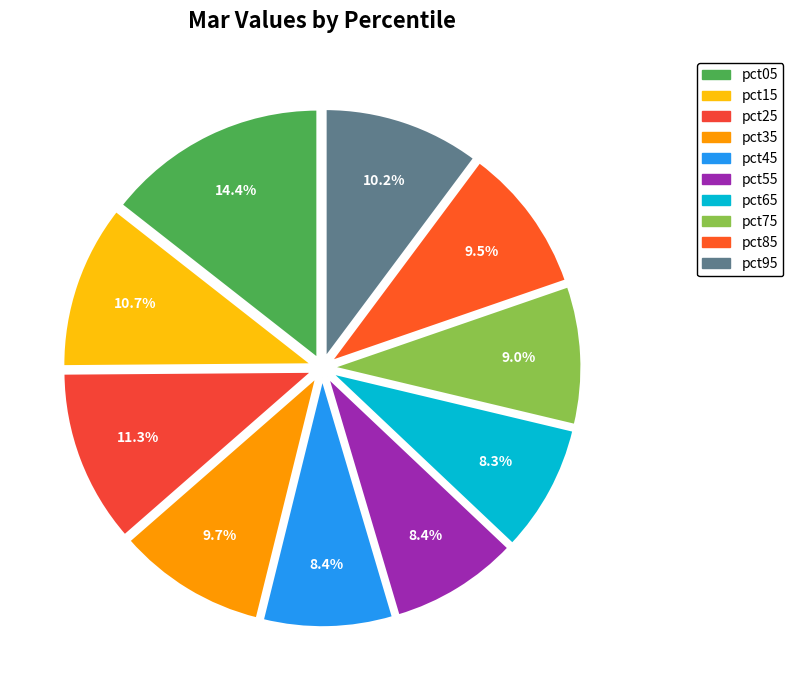

How many slices are in this pie chart?

10